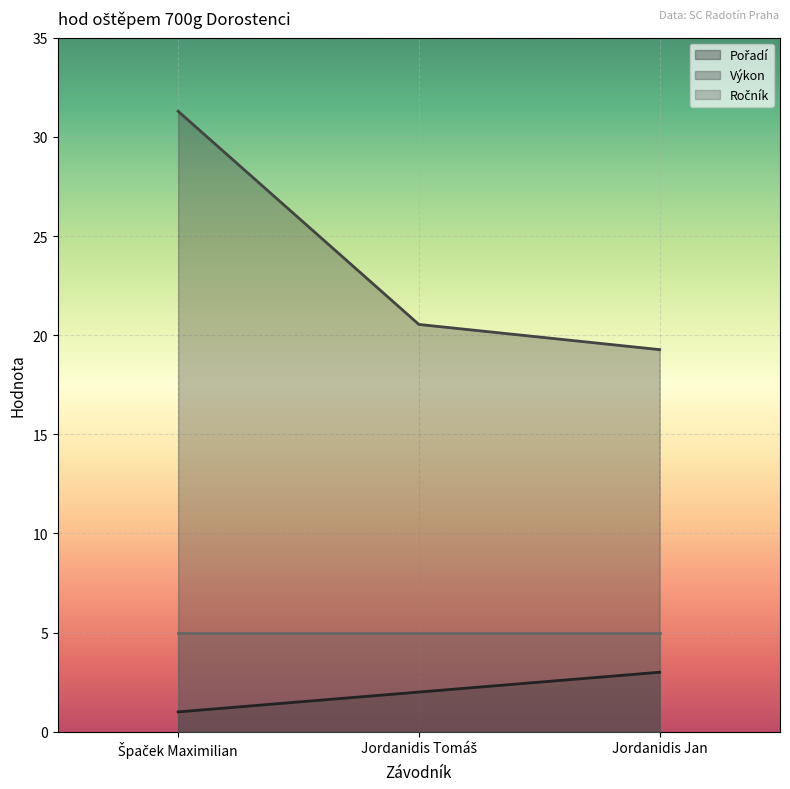

True or false: Pořadí has a value of 0.5 at Špaček Maximilian.

False